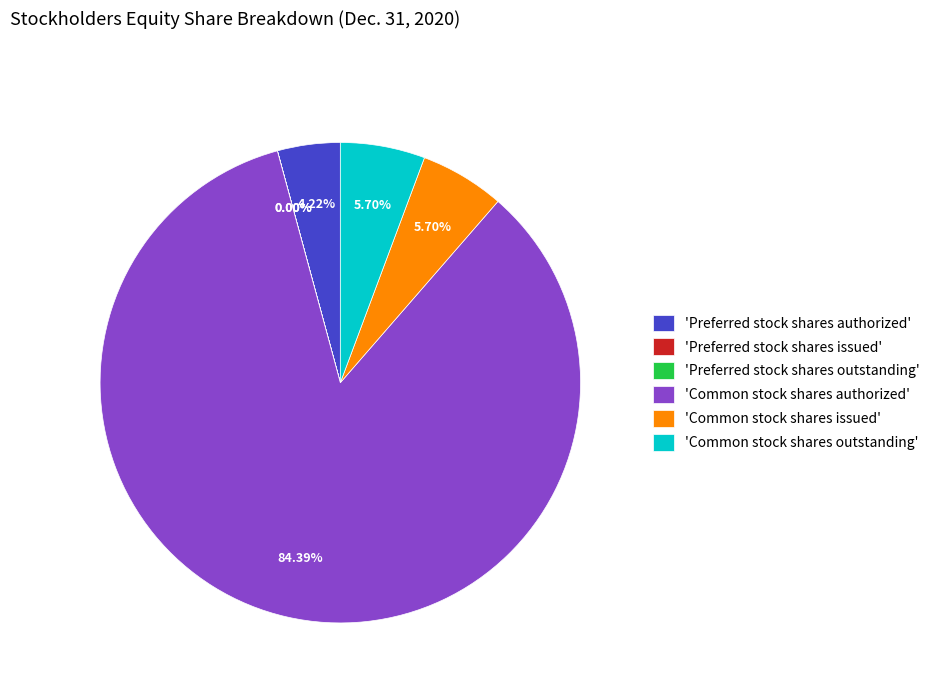

Which has a higher value, 'Common stock shares outstanding' or 'Preferred stock shares authorized'?

'Common stock shares outstanding'